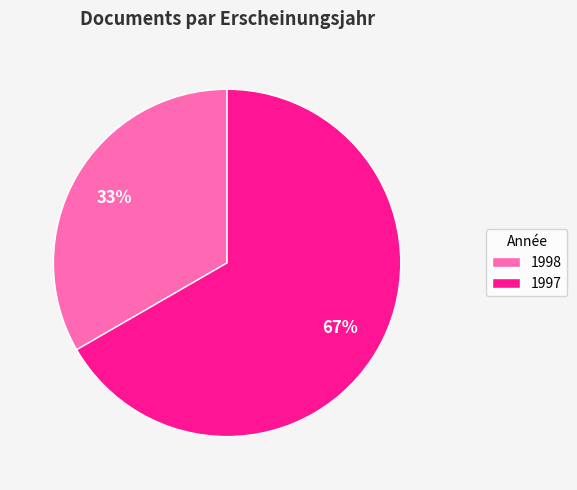

How many slices are in this pie chart?

2